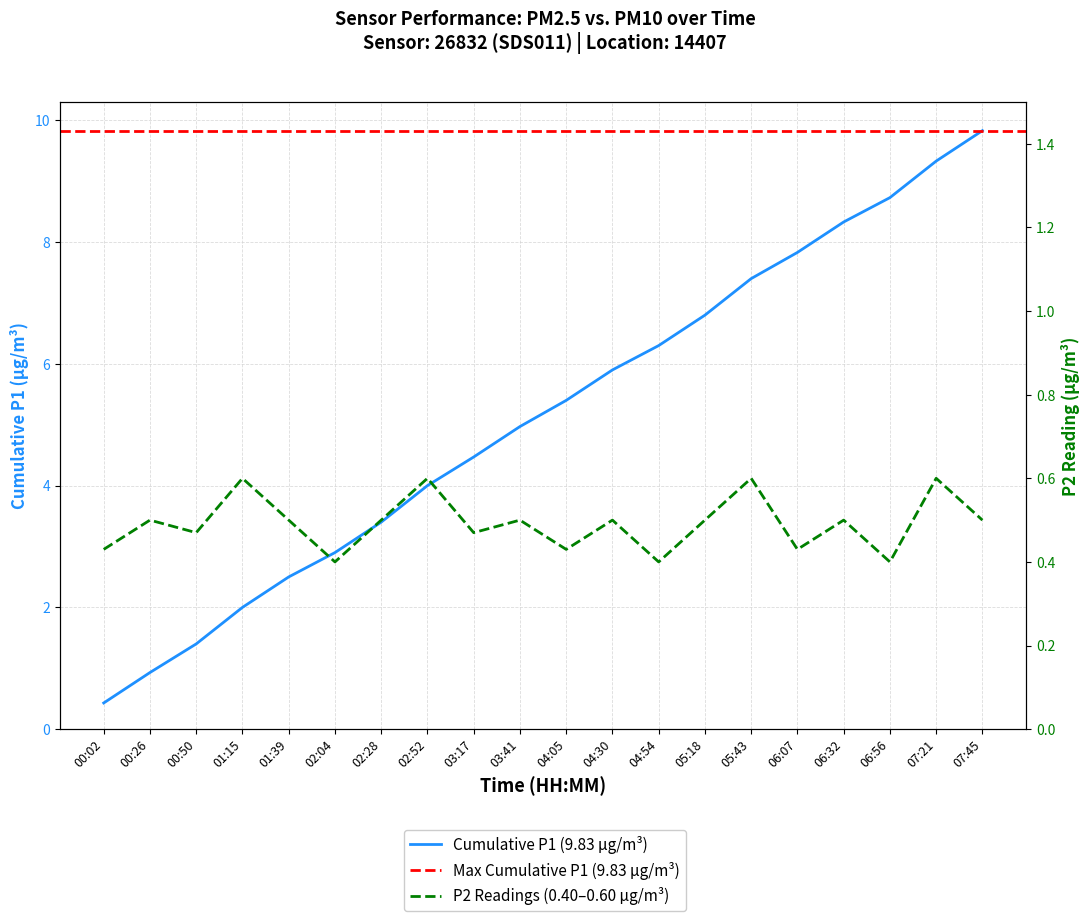

Which label corresponds to the smallest value in the chart?

02:04